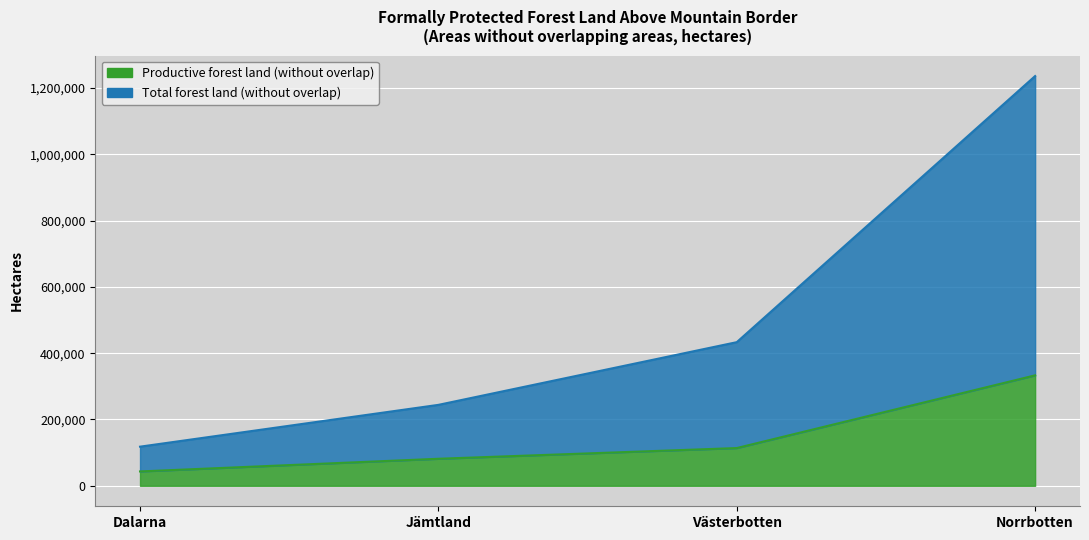

What is the value of the Total forest land (without overlap) point at the 4th from the left?

1235800